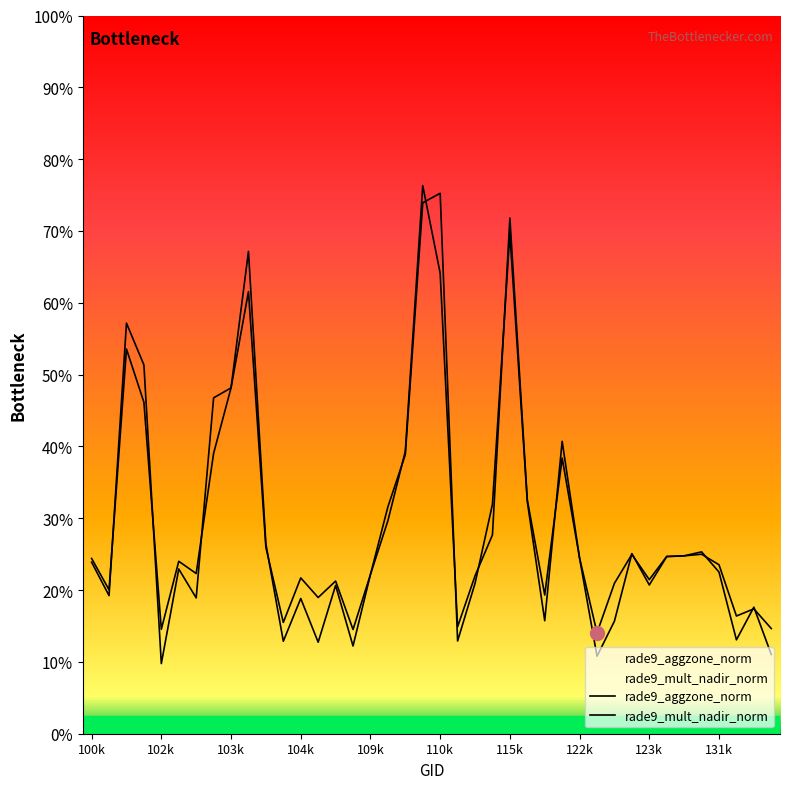

Which category has the lowest value in the rade9_aggzone_norm series?

29